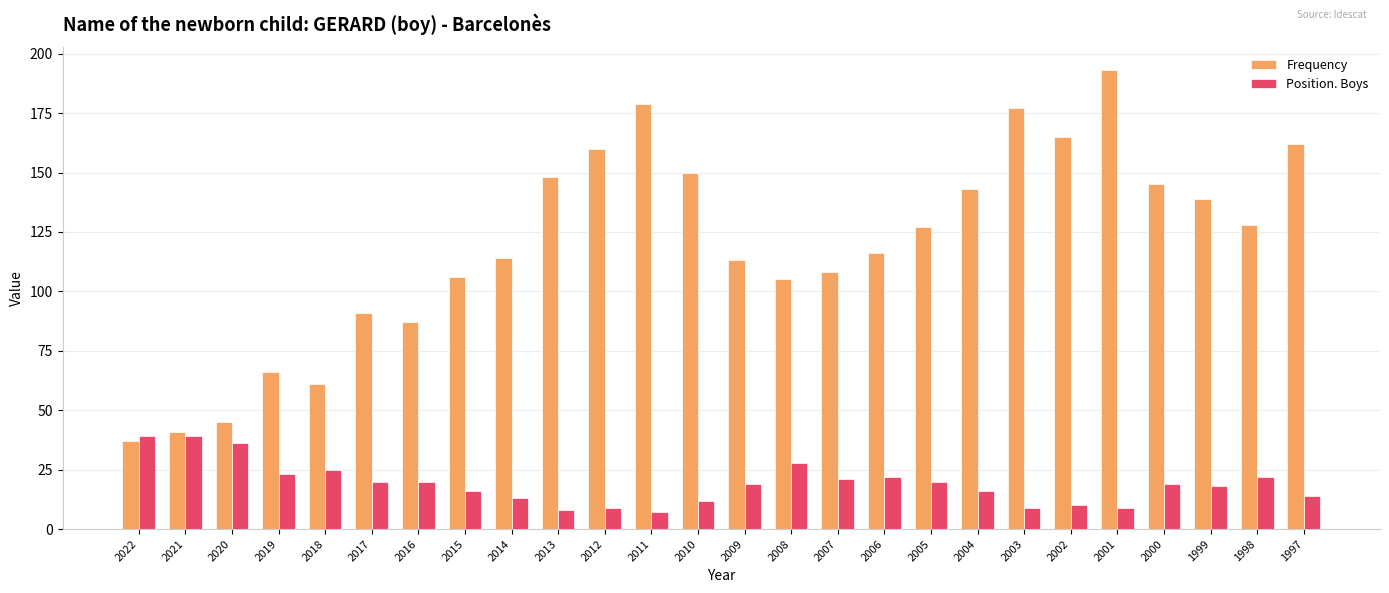

What is the total value across all series at 2013?

156